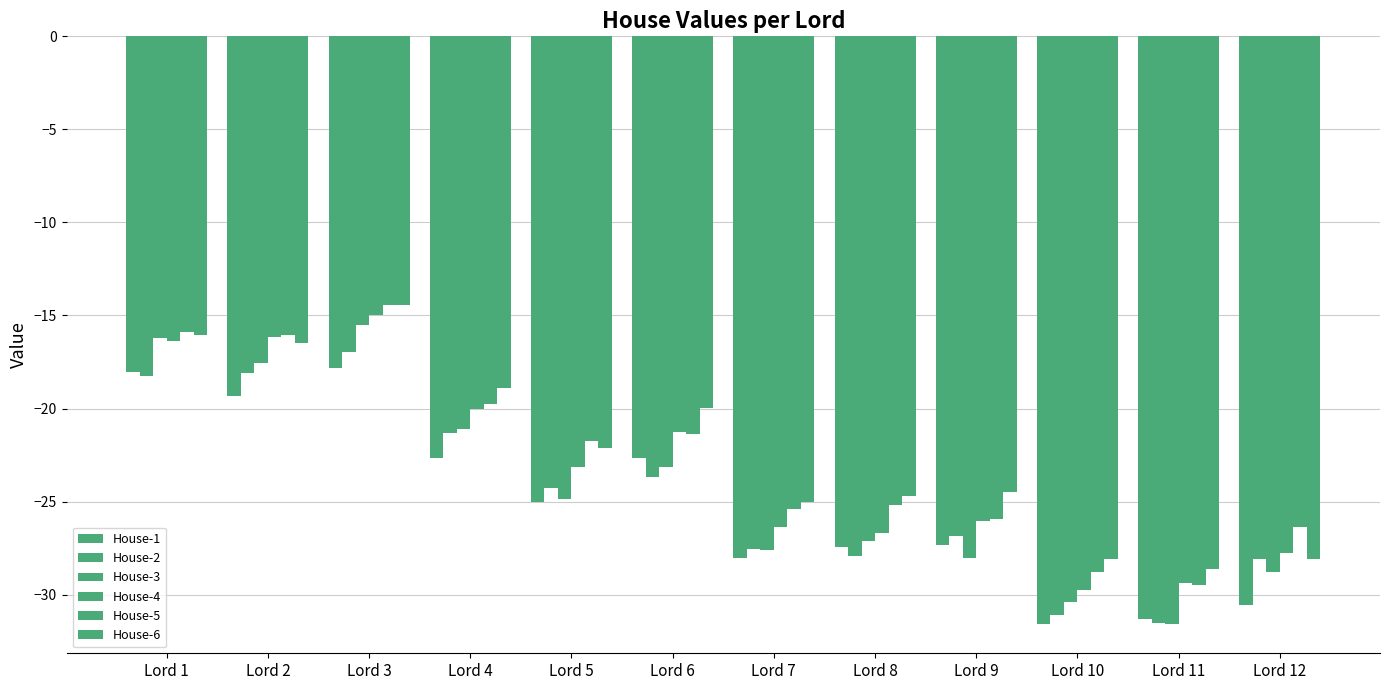

Which has a higher value, Lord 3 or Lord 8?

Lord 3